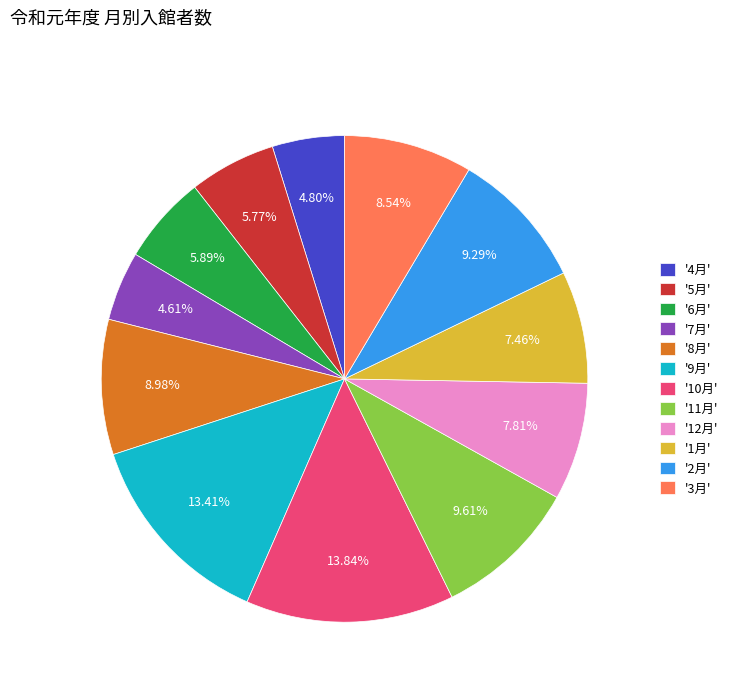

Which has a higher value, '7月' or '8月'?

'8月'